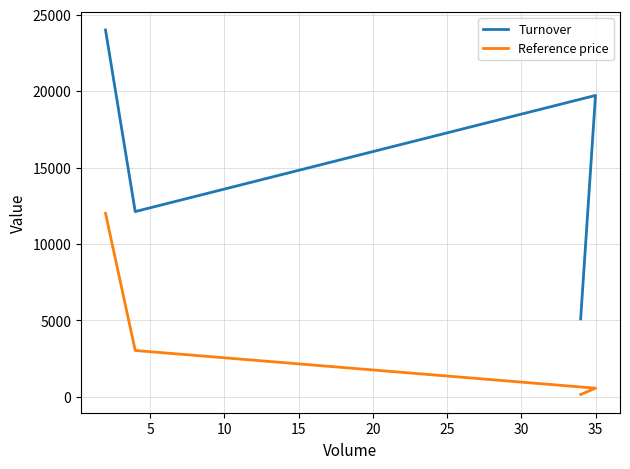

True or false: Reference price has more than 0 points higher than both neighbors.

False